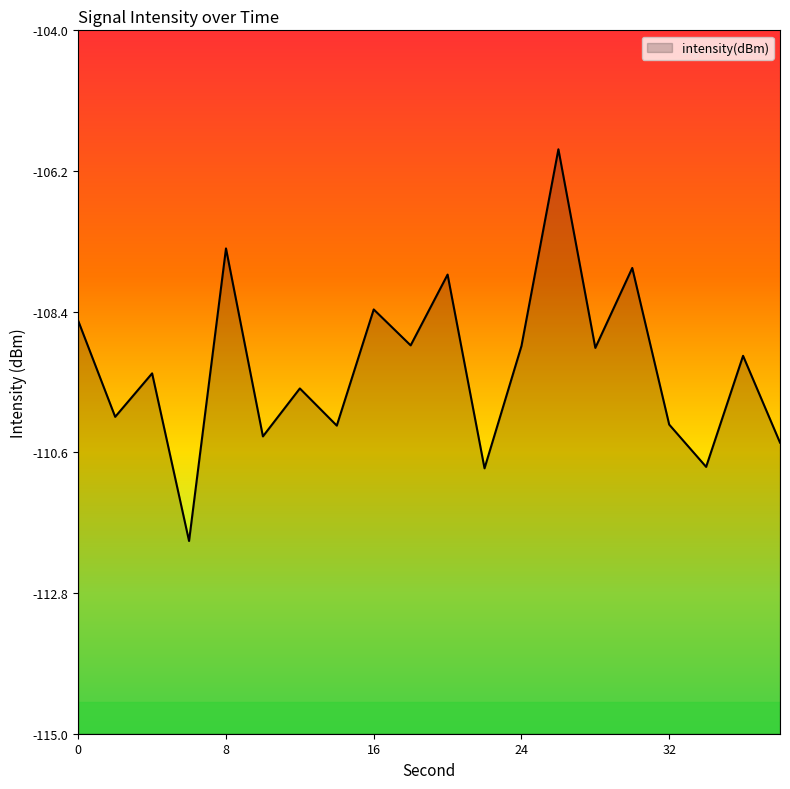

At which category does the chart reach its peak across all series?

26